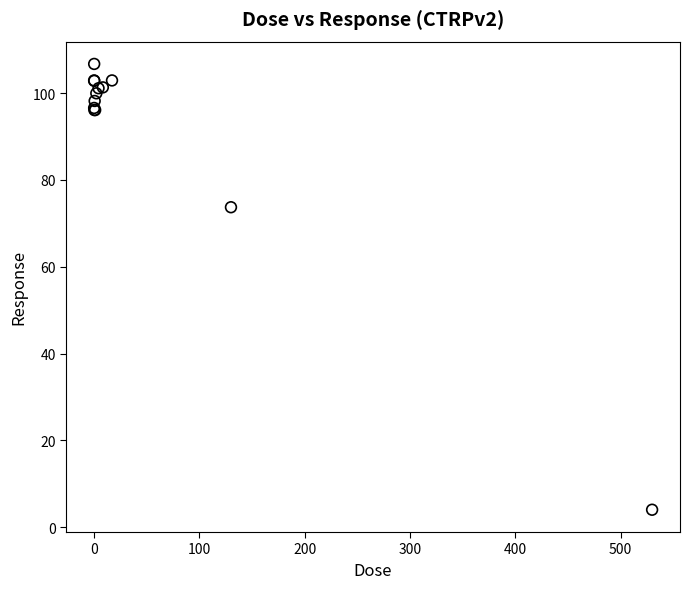

What Y value in the scatter plot is closest to 55?

73.7